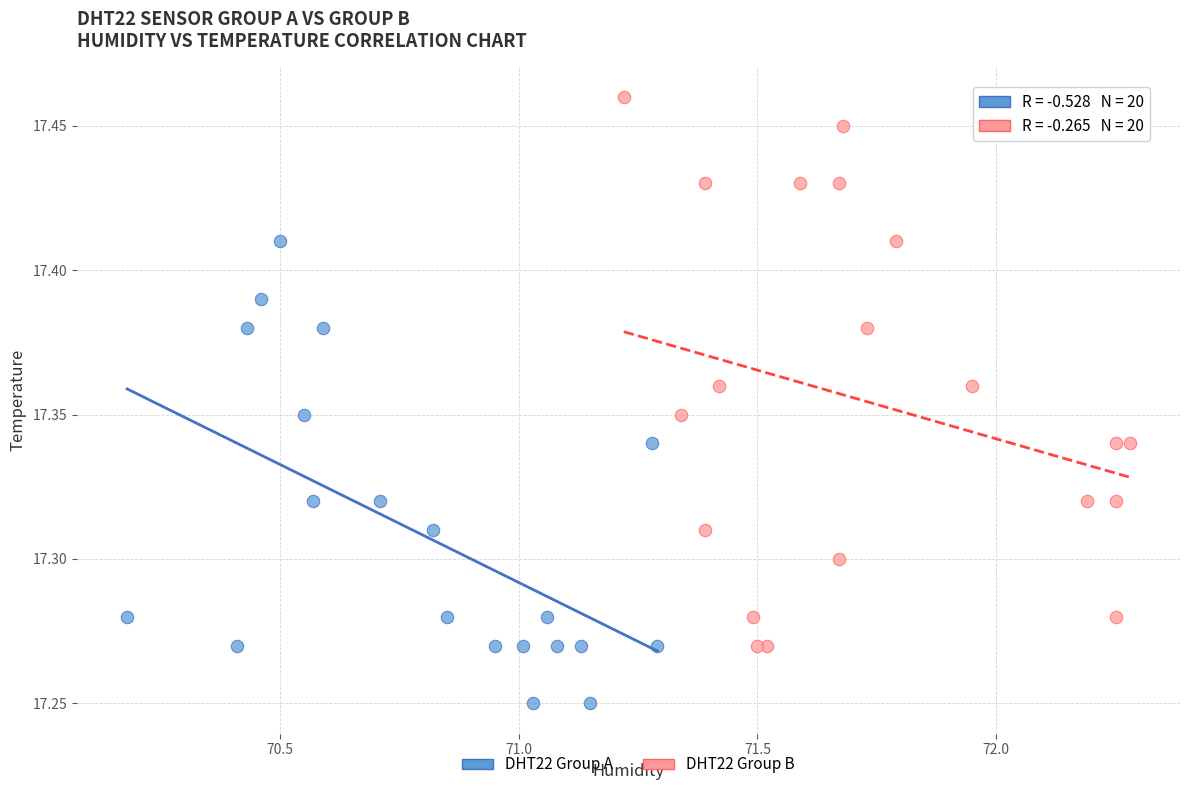

Which series reaches the maximum Y coordinate?

DHT22 Group B